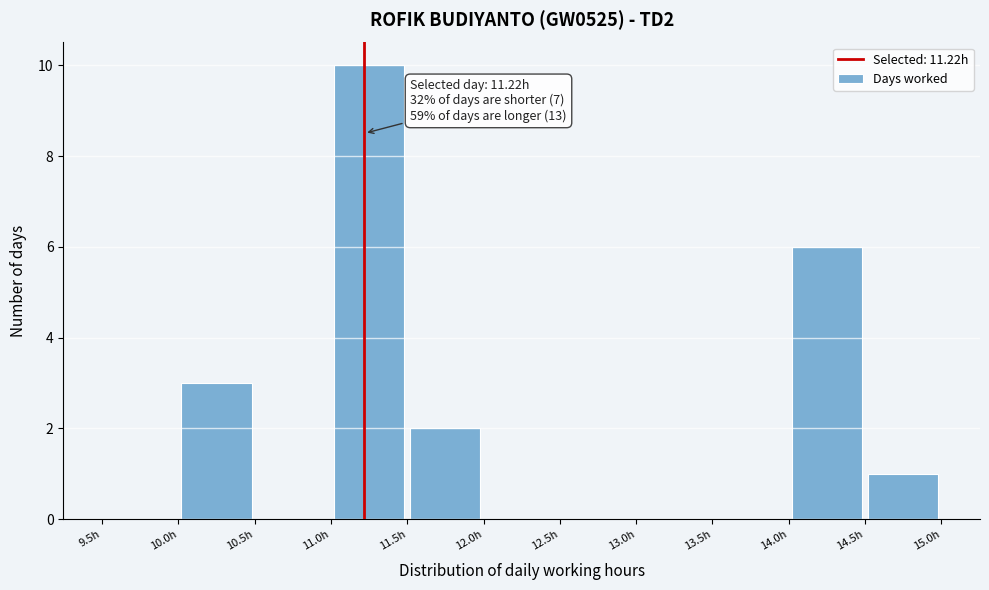

Over which range of the x-axis is the bar tallest?

11.0 to 11.5